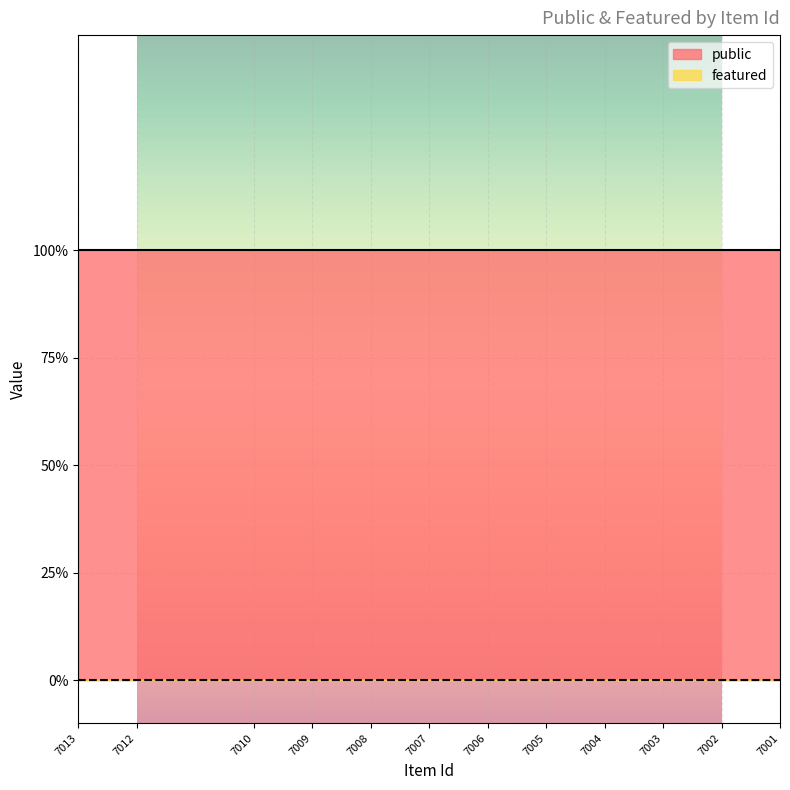

List the labels in order of featured value, largest first.

7013, 7012, 7010, 7009, 7008, 7007, 7006, 7005, 7004, 7003, 7002, 7001